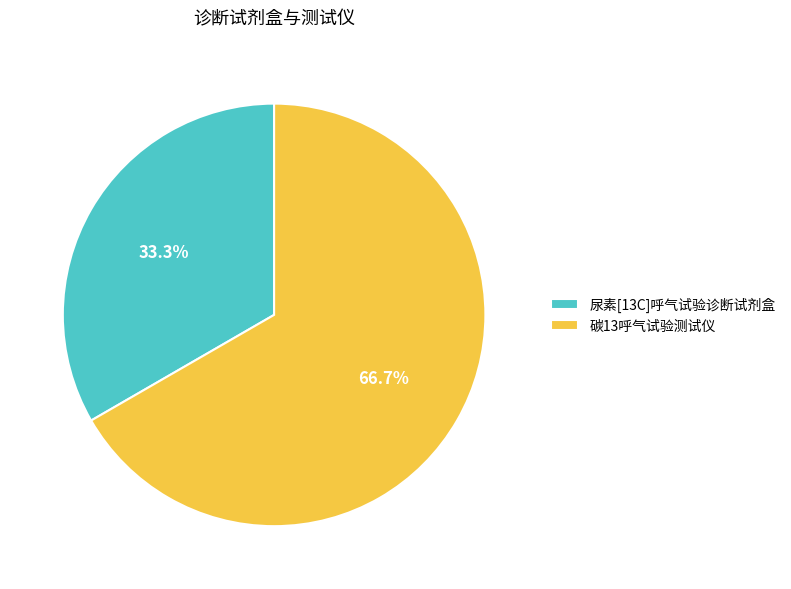

Does 碳13呼气试验测试仪 represent more than half of the total?

Yes